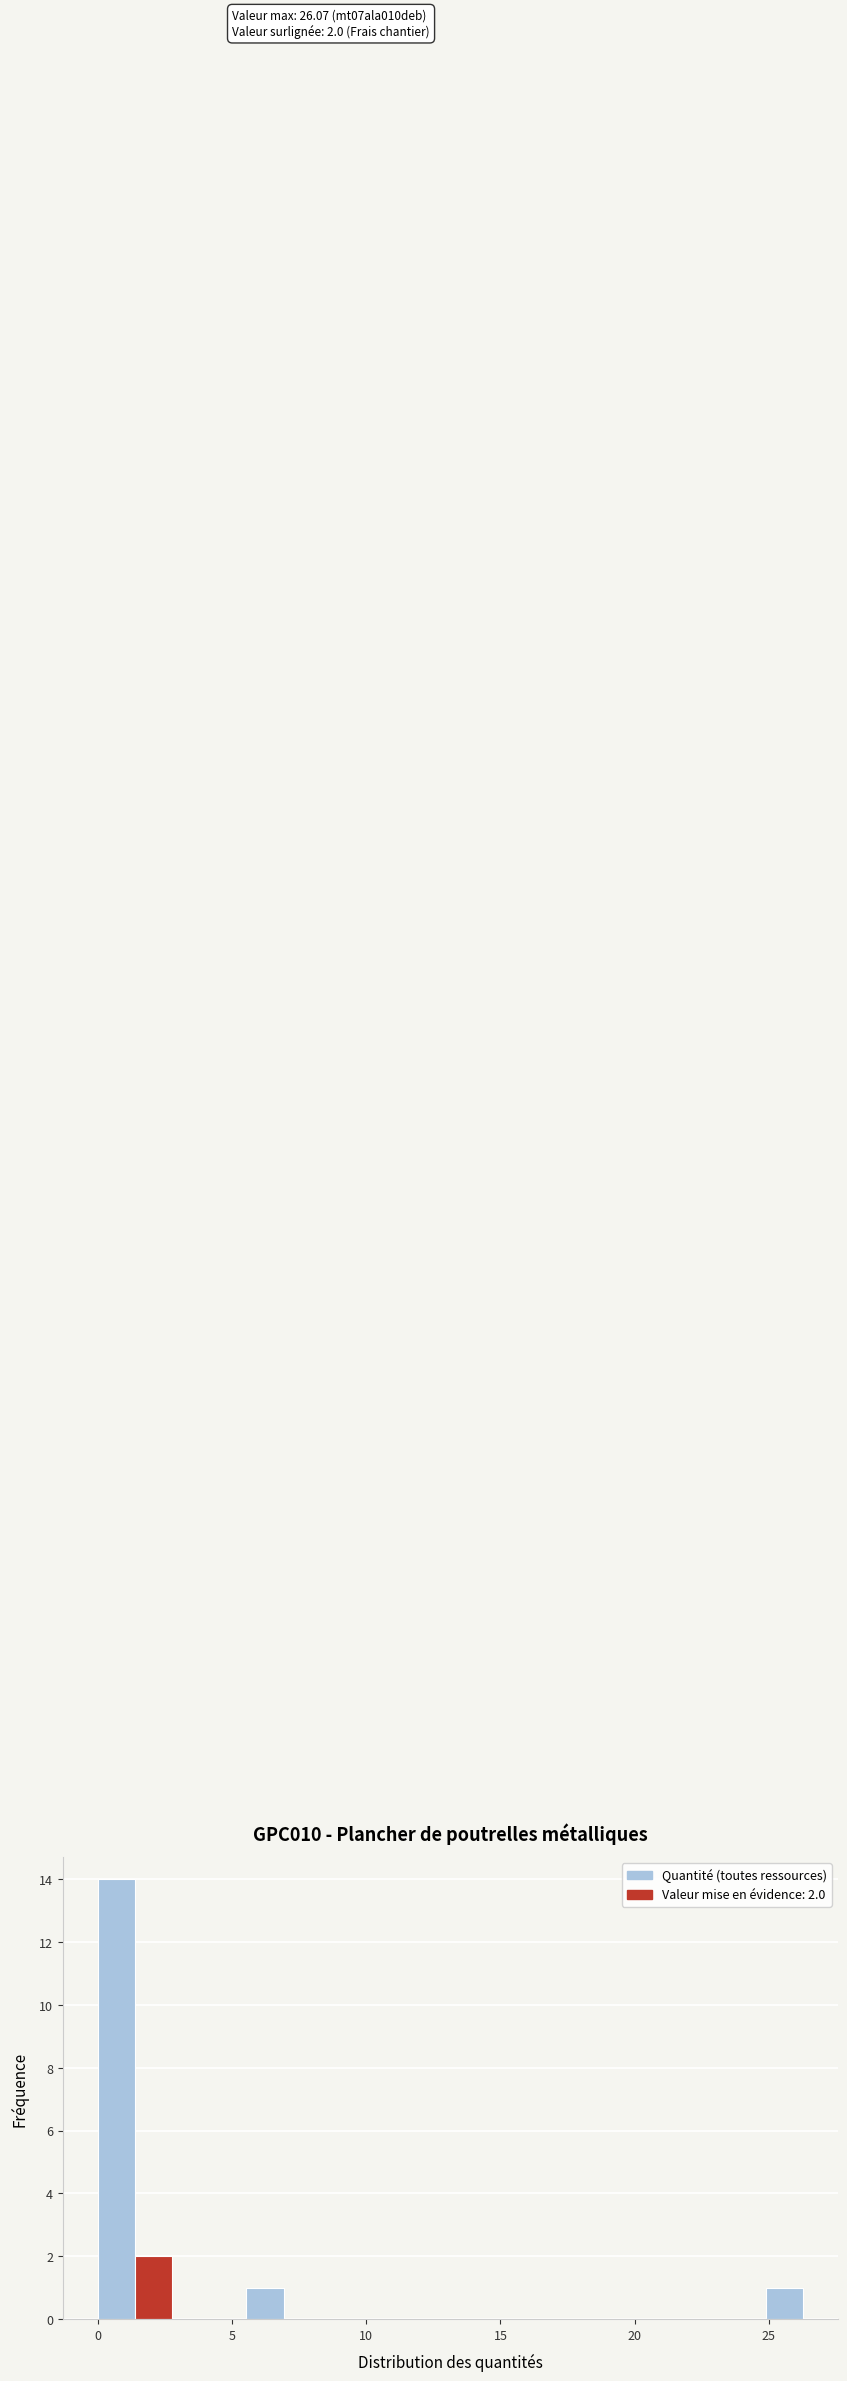

Read against the x-axis, roughly where is the centre of the tallest bar?

0.5